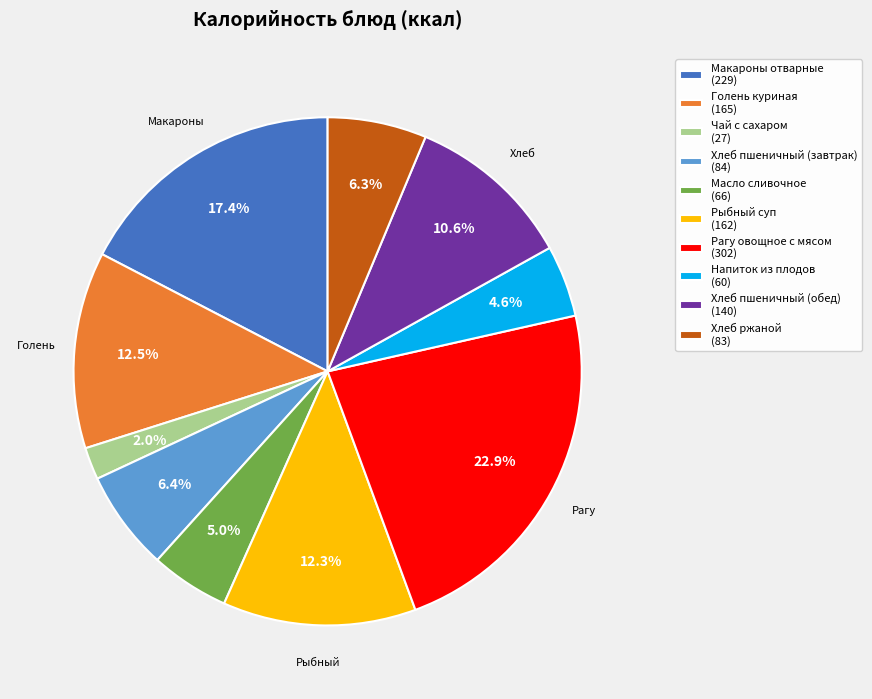

The Хлеб пшеничный (завтрак) slice represents 18% of the pie. True or false?

False